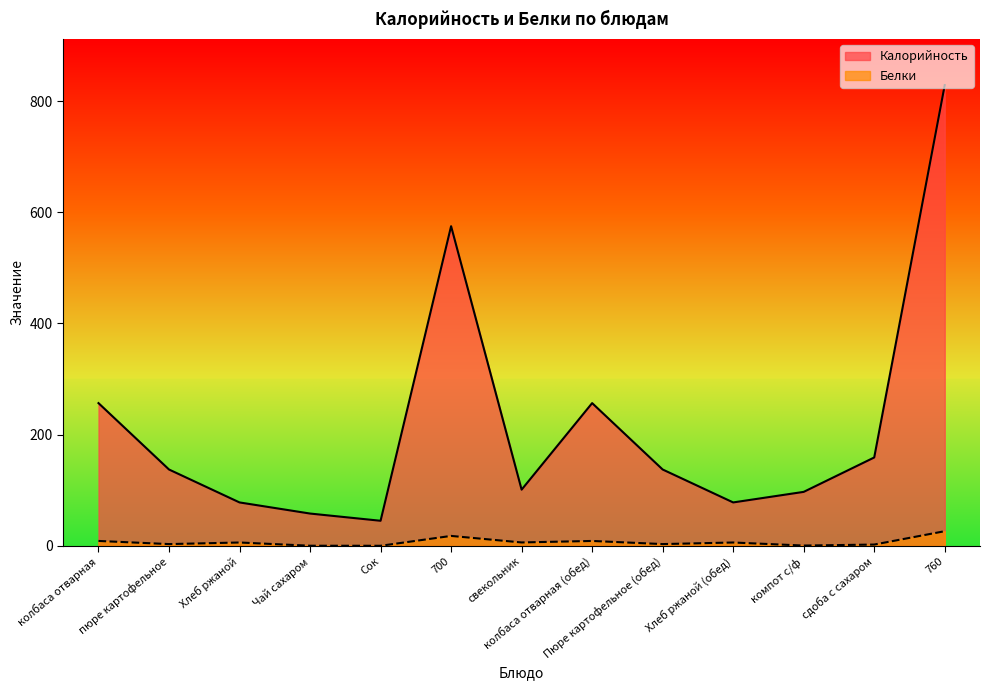

Rank the series by their average value, from highest to lowest.

Калорийность, Белки